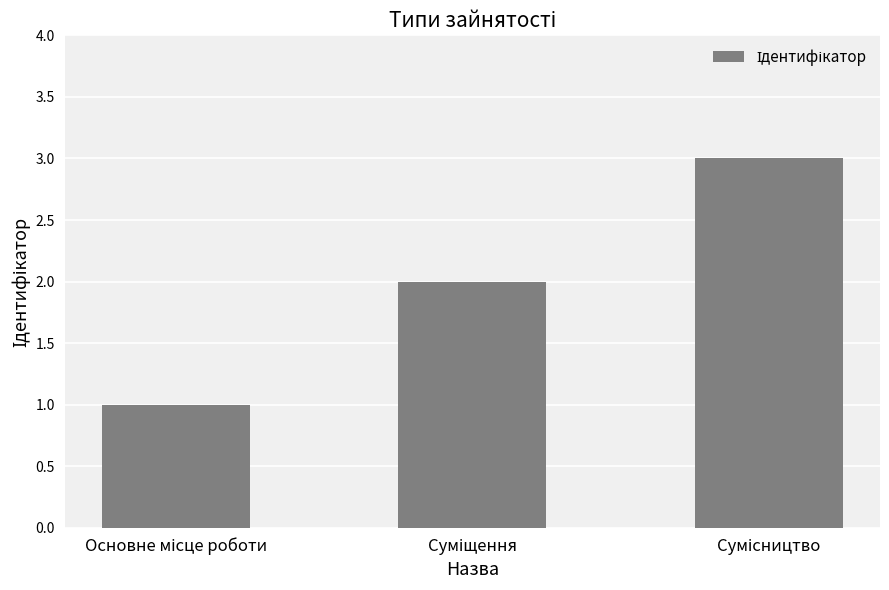

What is the sum of all values?

6